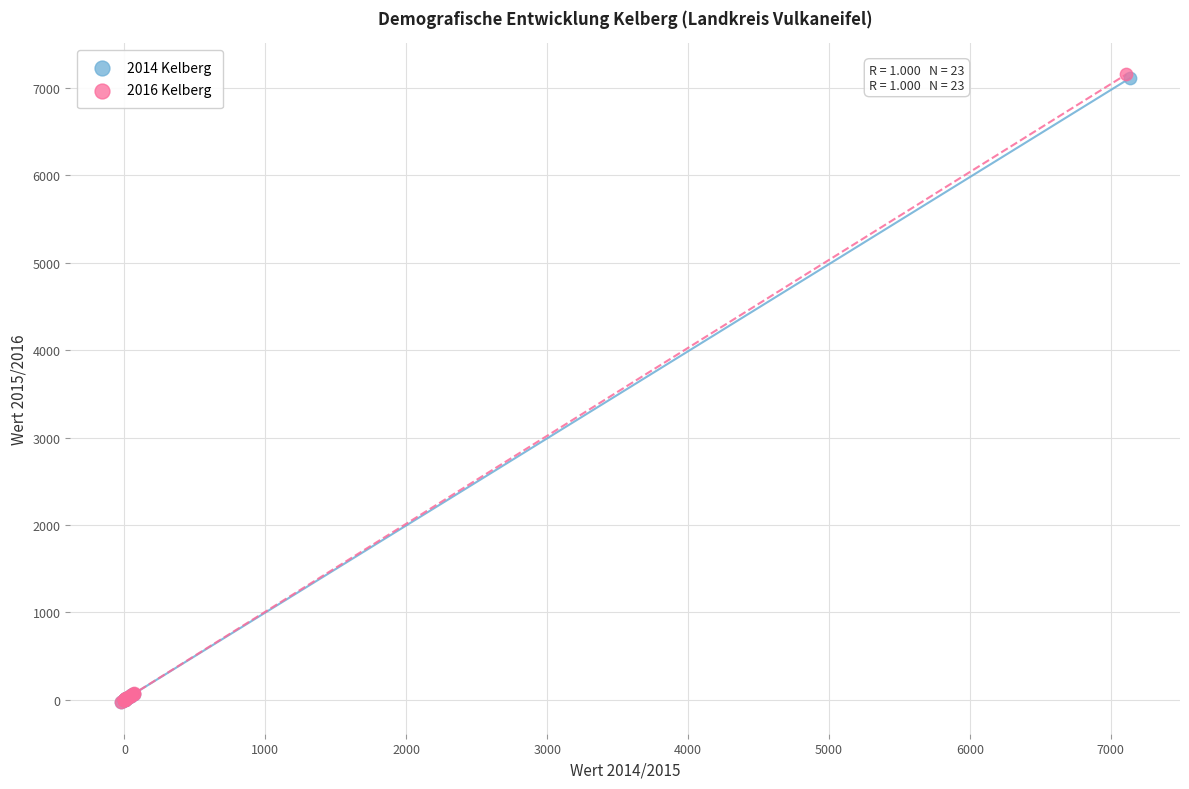

What are all the series names shown in the legend?

2014 Kelberg, 2016 Kelberg